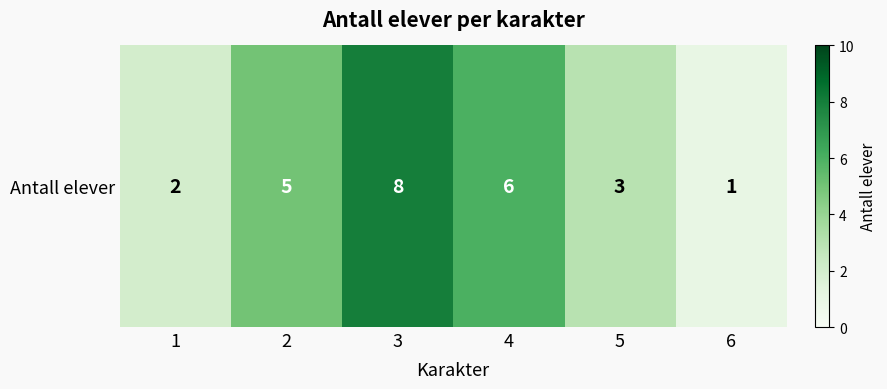

Approximately how many times larger is the value at 1 compared to 3?

0.2